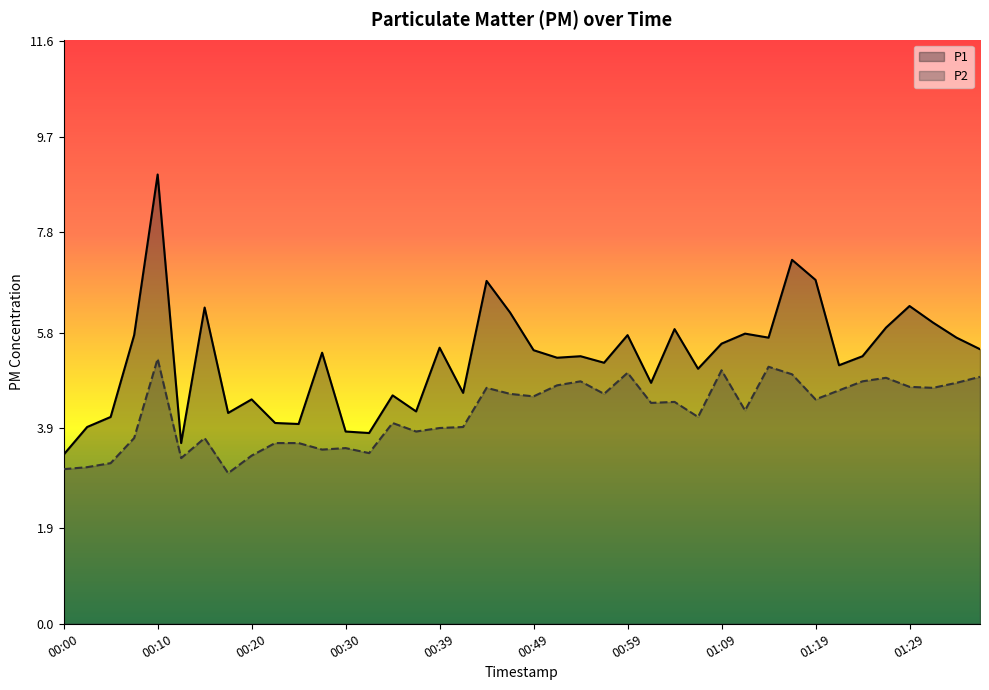

Which category has the lowest value in the P1 series?

00:00